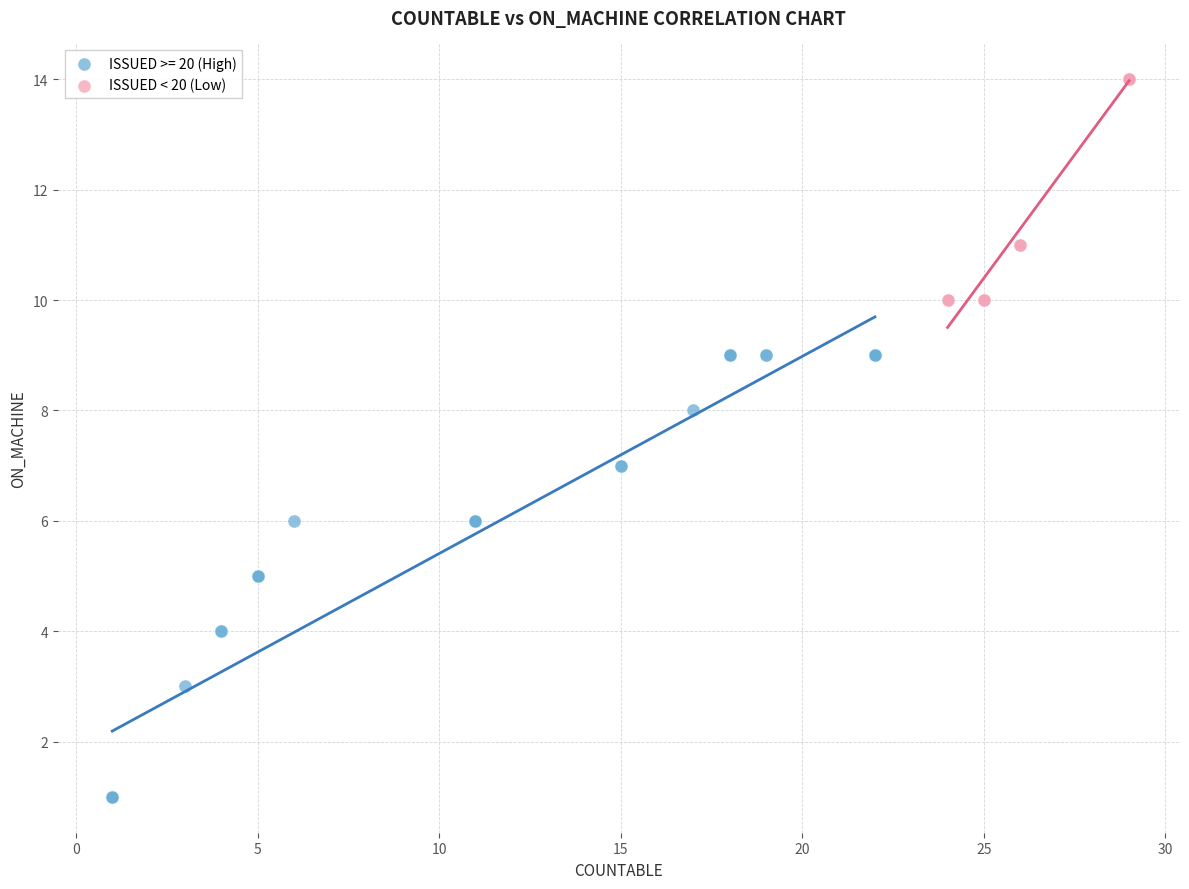

Which series reaches the maximum Y coordinate?

ISSUED < 20 (Low)